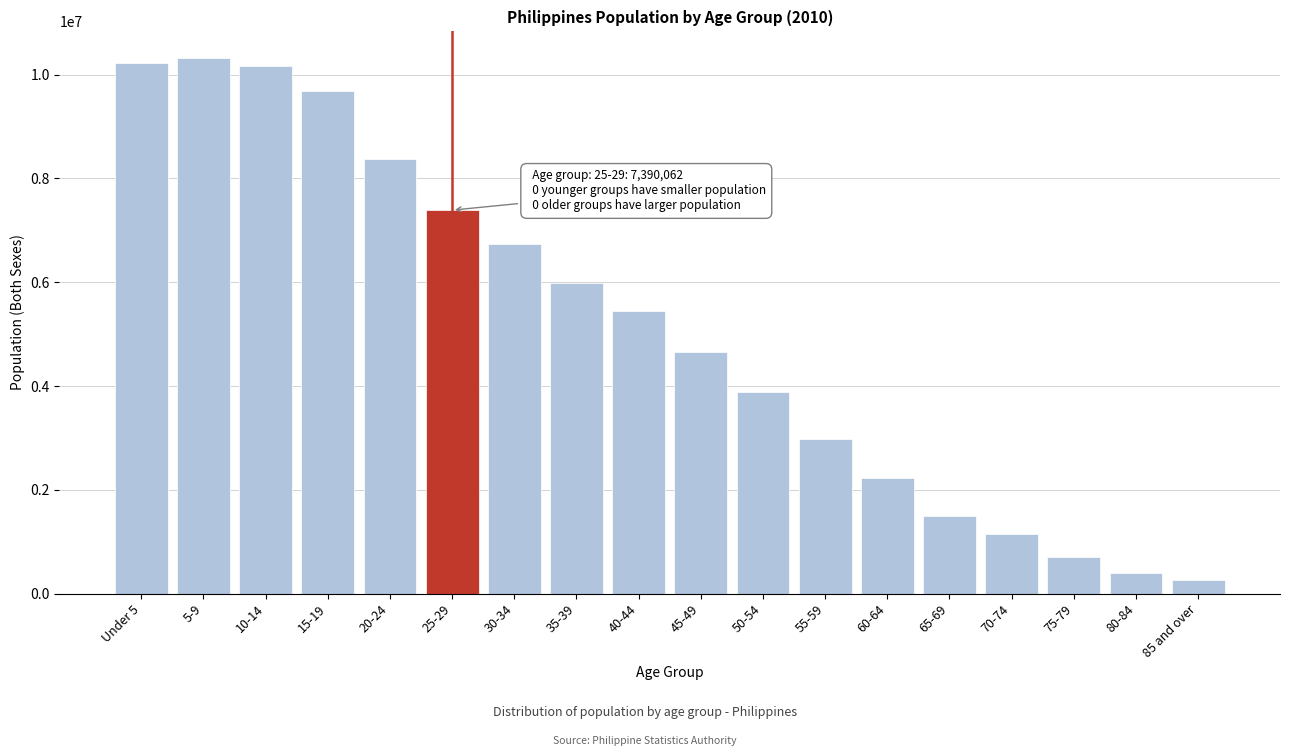

Reading left to right, what are all the values shown in this chart?

10231648	10317657	10168219	9676359	8370398	7390062	6744028	5990108	5450679	4664537	3883630	2980350	2224105	1495115	1140951	705977	393387	270768